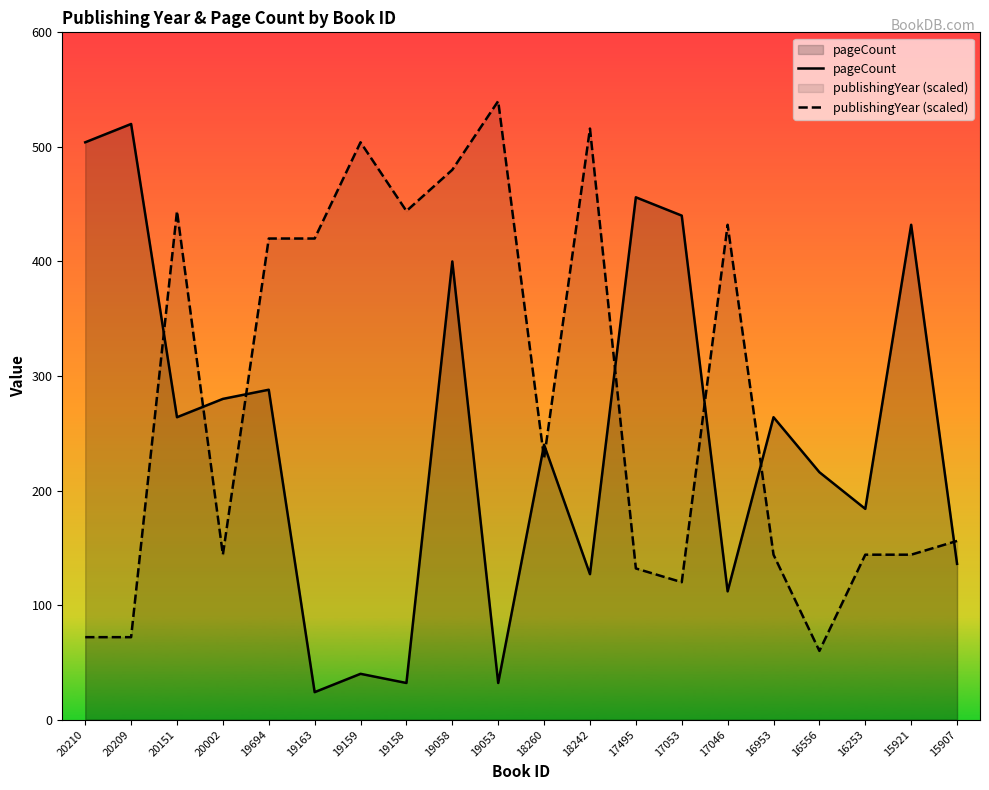

At which category does pageCount reach its first local peak?

20209